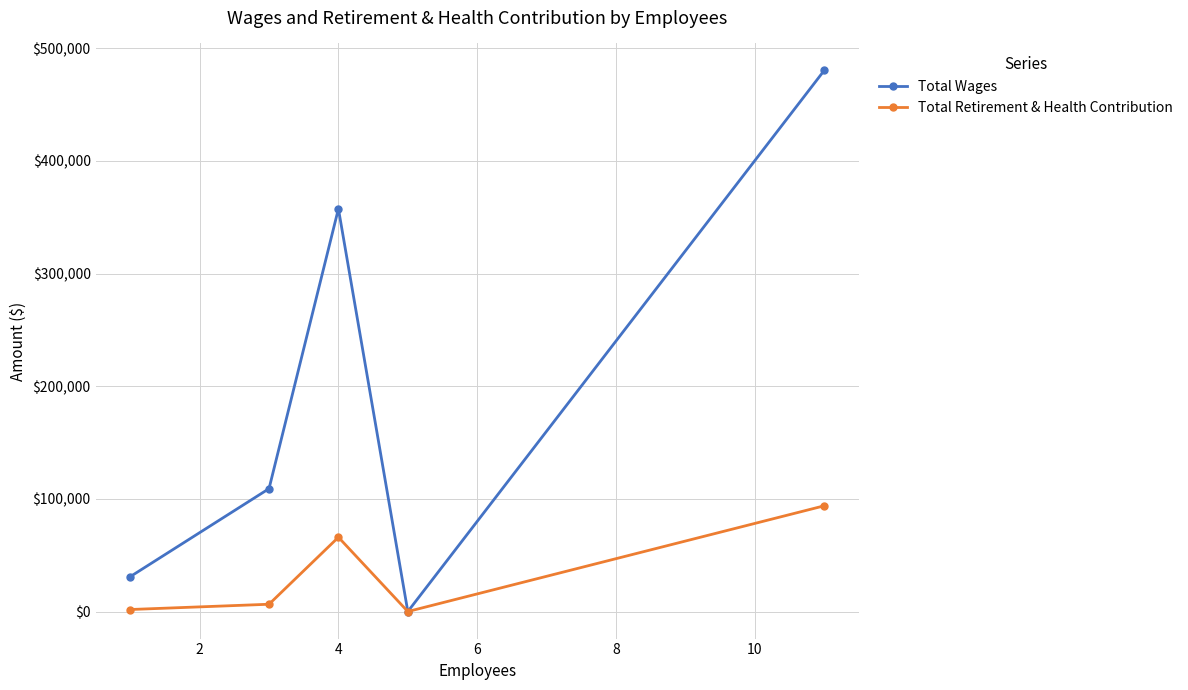

Which series has the largest range (max minus min)?

Total Wages